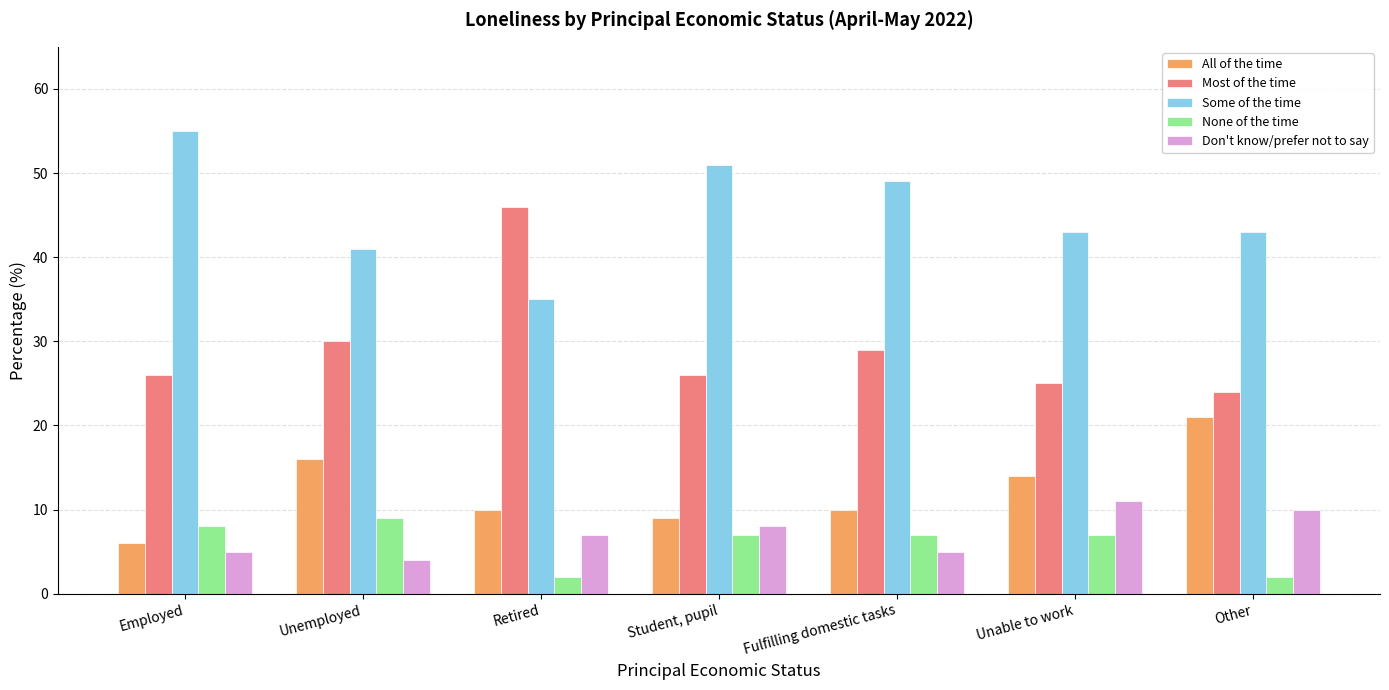

Is the value of Most of the time at Employed greater than the value of None of the time at Other?

Yes